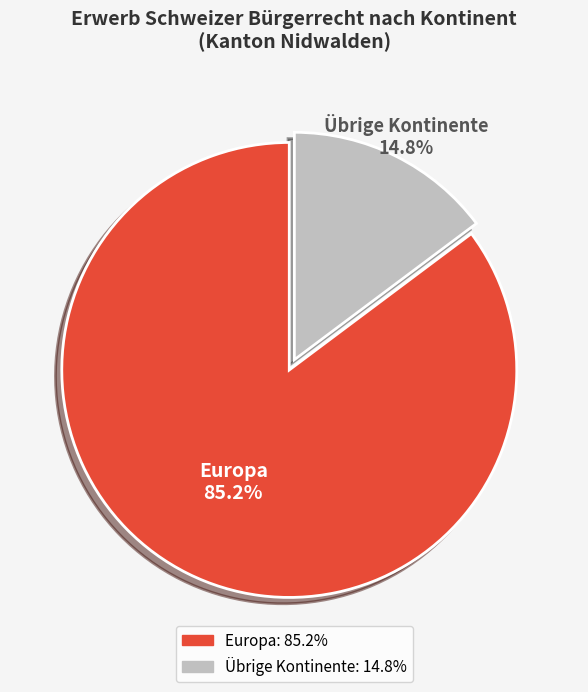

Is there a majority slice in this chart?

Yes